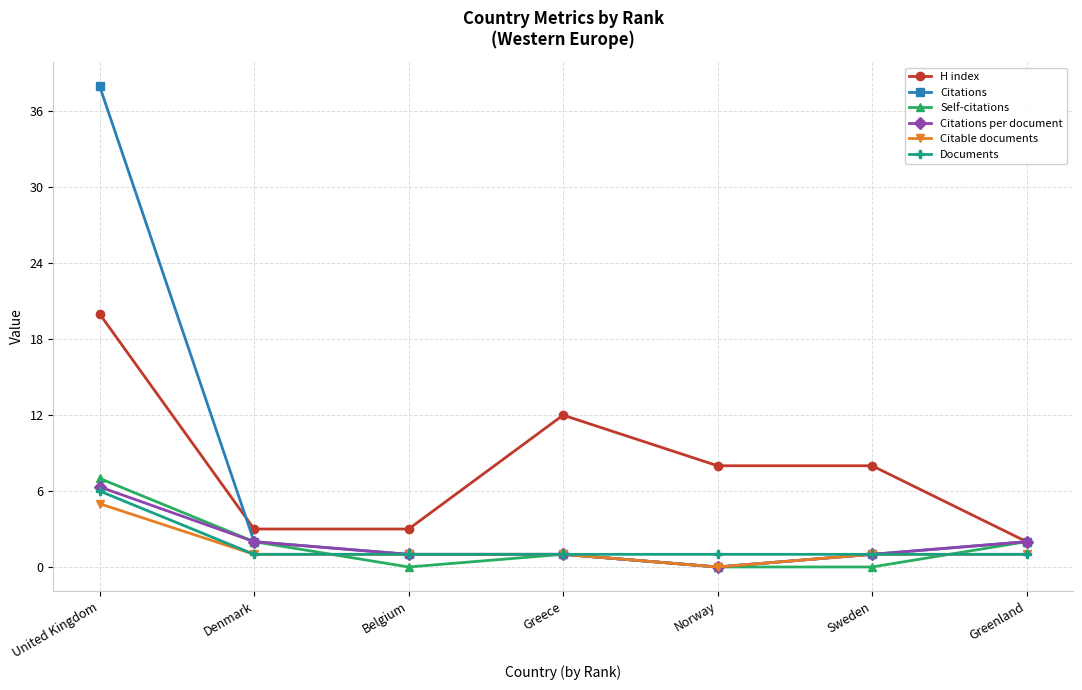

Reading left to right, extract all data points from this chart.

H index: United Kingdom=20.0	Denmark=3.0	Belgium=3.0	Greece=12.0	Norway=8.0	Sweden=8.0	Greenland=2.0
Citations: United Kingdom=38.0	Denmark=2.0	Belgium=1.0	Greece=1.0	Norway=0.0	Sweden=1.0	Greenland=2.0
Self-citations: United Kingdom=7.0	Denmark=2.0	Belgium=0.0	Greece=1.0	Norway=0.0	Sweden=0.0	Greenland=2.0
Citations per document: United Kingdom=6.3	Denmark=2.0	Belgium=1.0	Greece=1.0	Norway=0.0	Sweden=1.0	Greenland=2.0
Citable documents: United Kingdom=5.0	Denmark=1.0	Belgium=1.0	Greece=1.0	Norway=0.0	Sweden=1.0	Greenland=1.0
Documents: United Kingdom=6.0	Denmark=1.0	Belgium=1.0	Greece=1.0	Norway=1.0	Sweden=1.0	Greenland=1.0